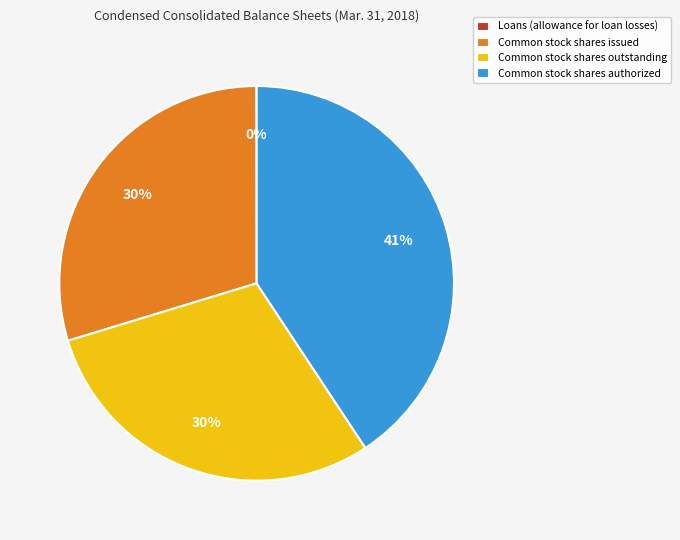

Is Common stock shares outstanding the majority of the pie?

No